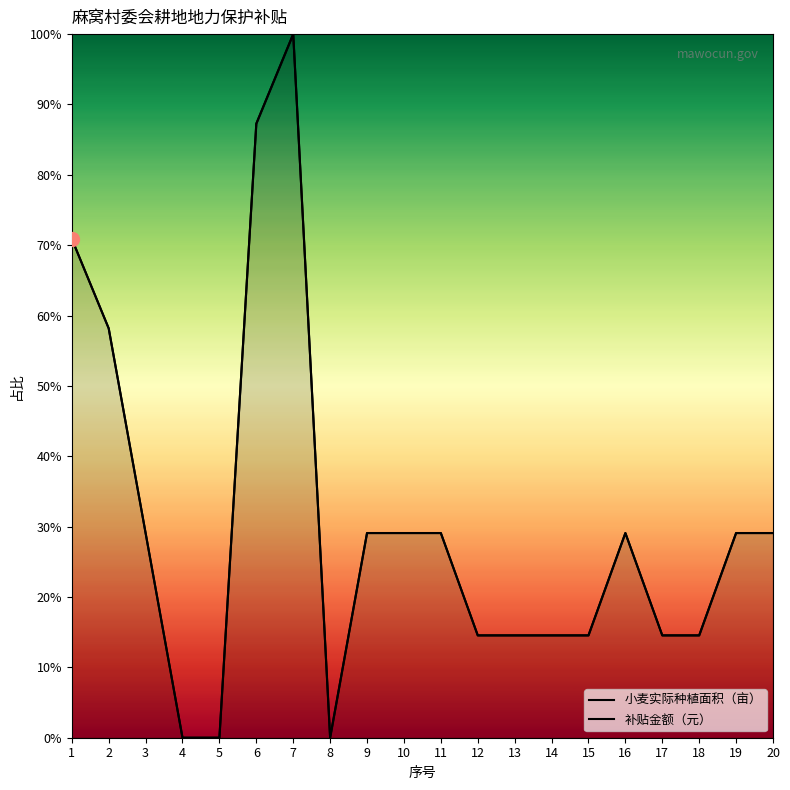

Which series has the widest spread of Y values?

小麦实际种植面积（亩）